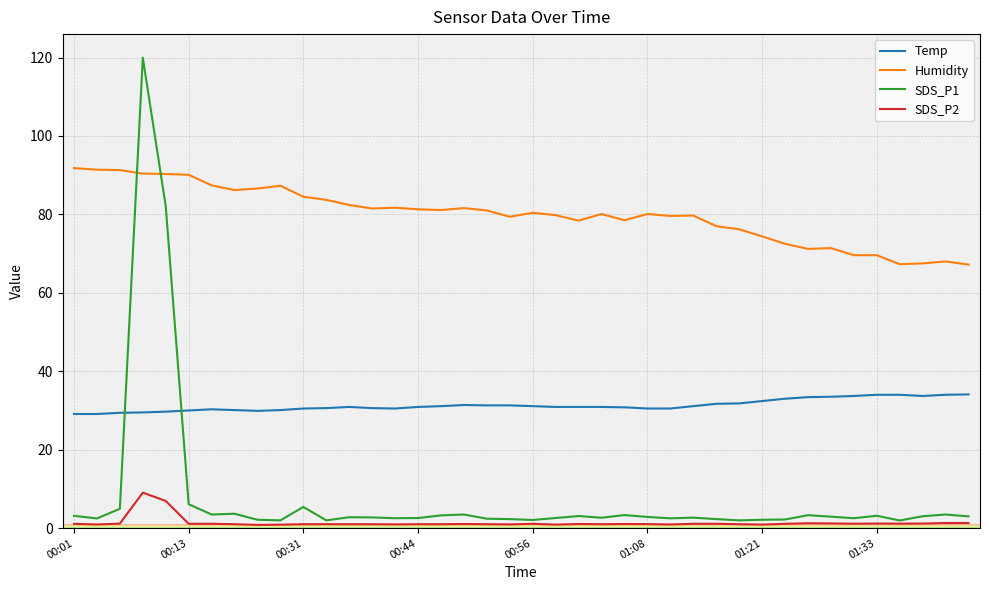

List the series in order of their peak value, lowest first.

SDS_P2, Temp, Humidity, SDS_P1